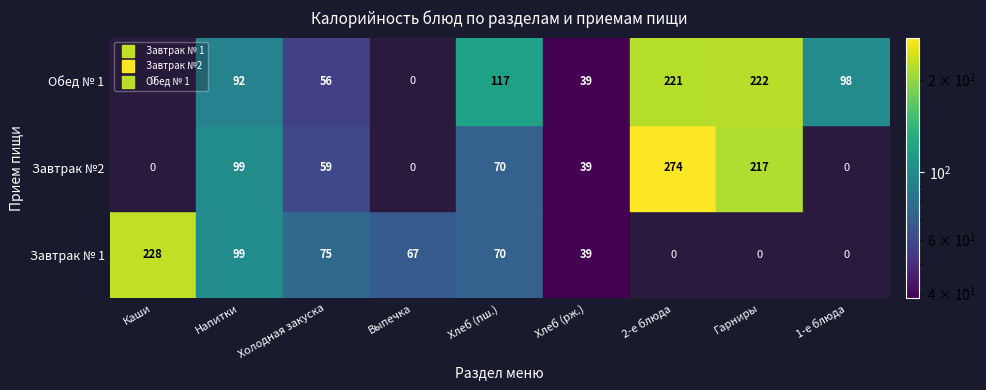

List the series in order of their peak value, lowest first.

Обед № 1, Завтрак № 1, Завтрак №2